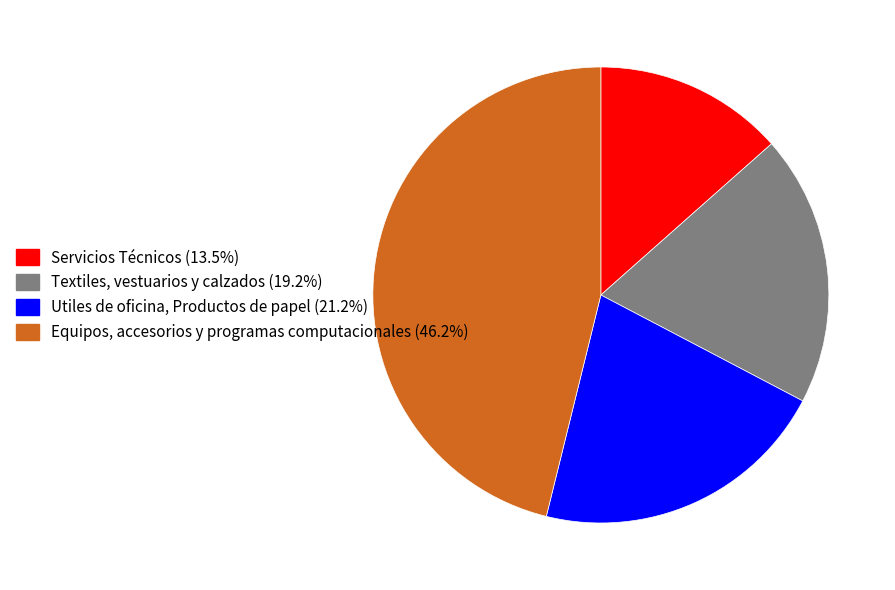

Is Servicios Técnicos the majority of the pie?

No